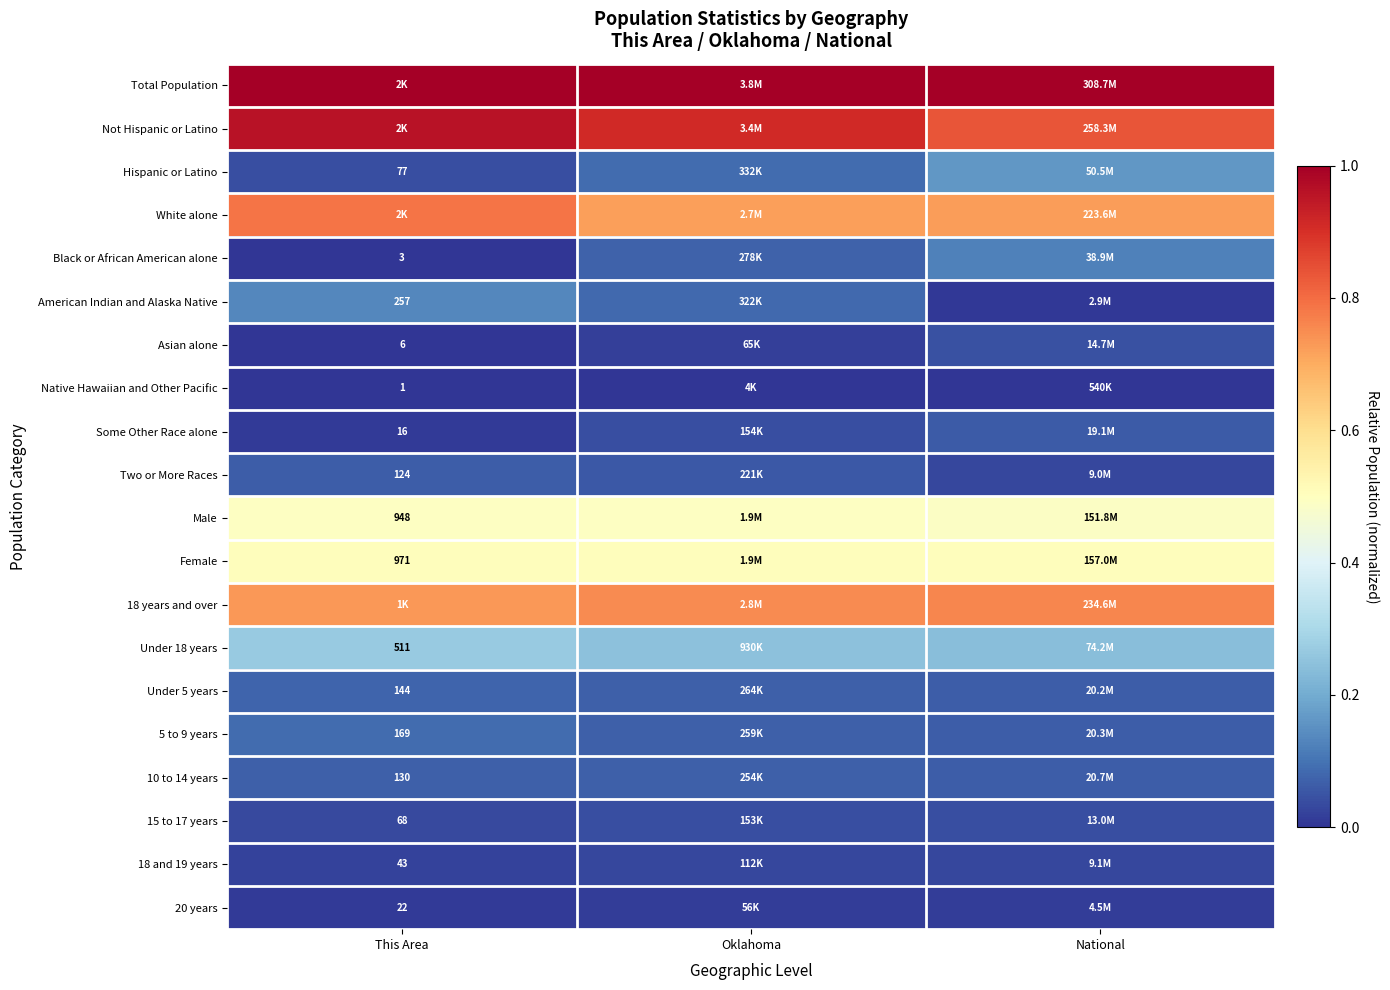

How many distinct data groups are displayed?

20